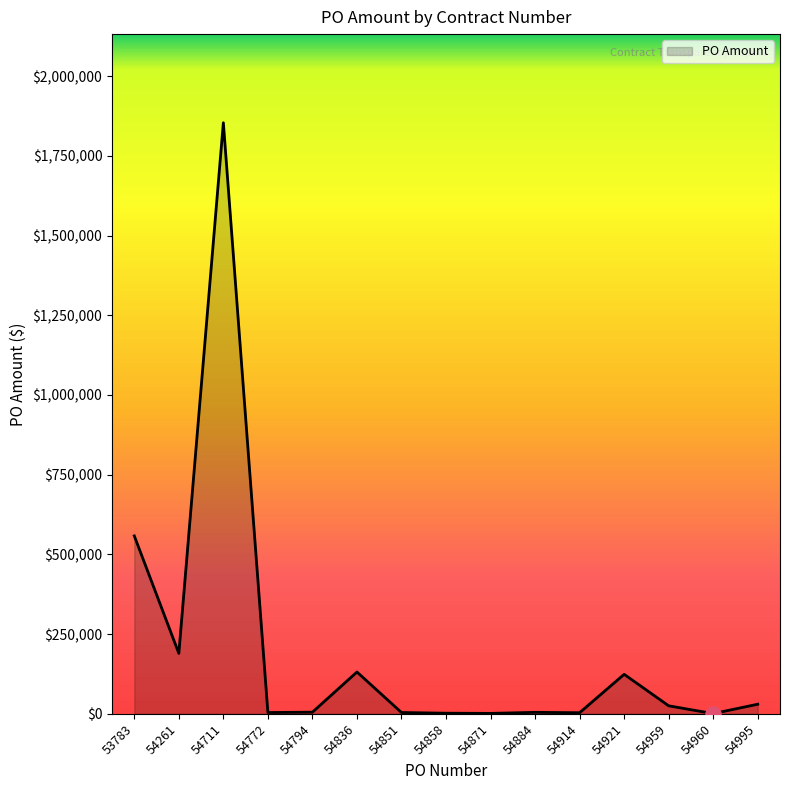

Which has a higher value, 54794 or 54711?

54711